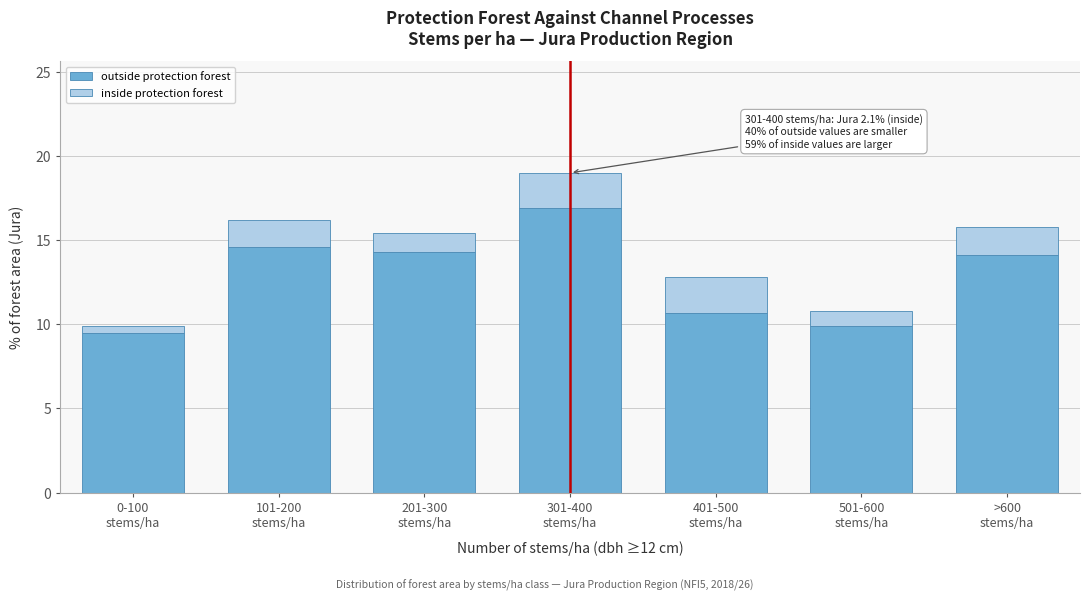

Reading left to right, list the values for the outside protection forest series.

9.5	14.6	14.3	16.9	10.7	9.9	14.1